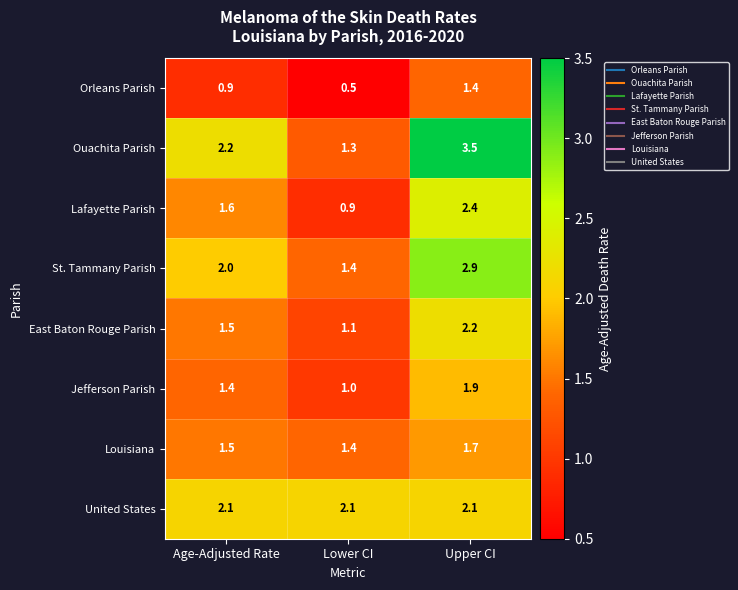

Which series has the largest range (max minus min)?

Ouachita Parish